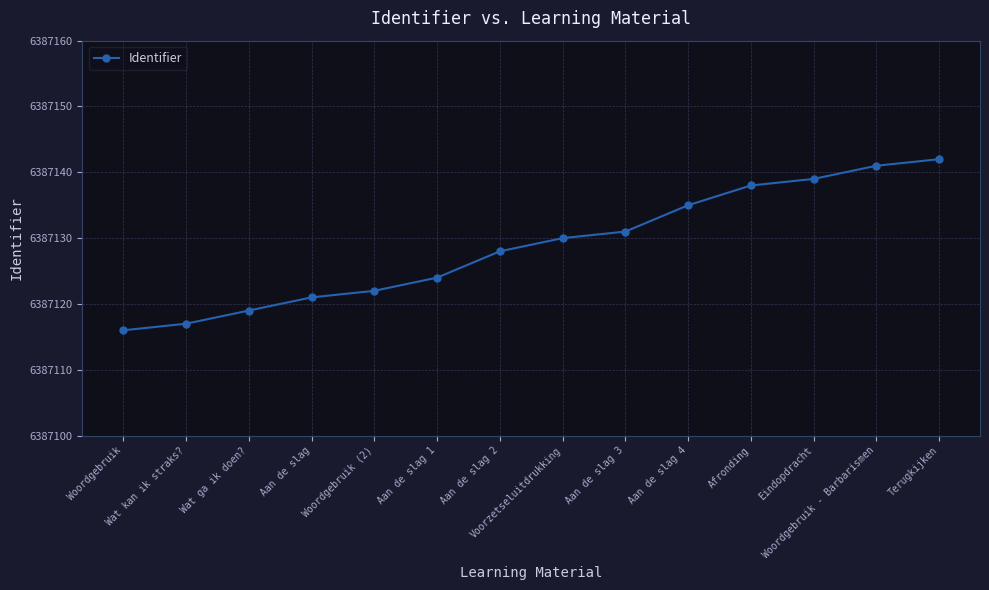

What is the difference between the maximum and minimum values?

26